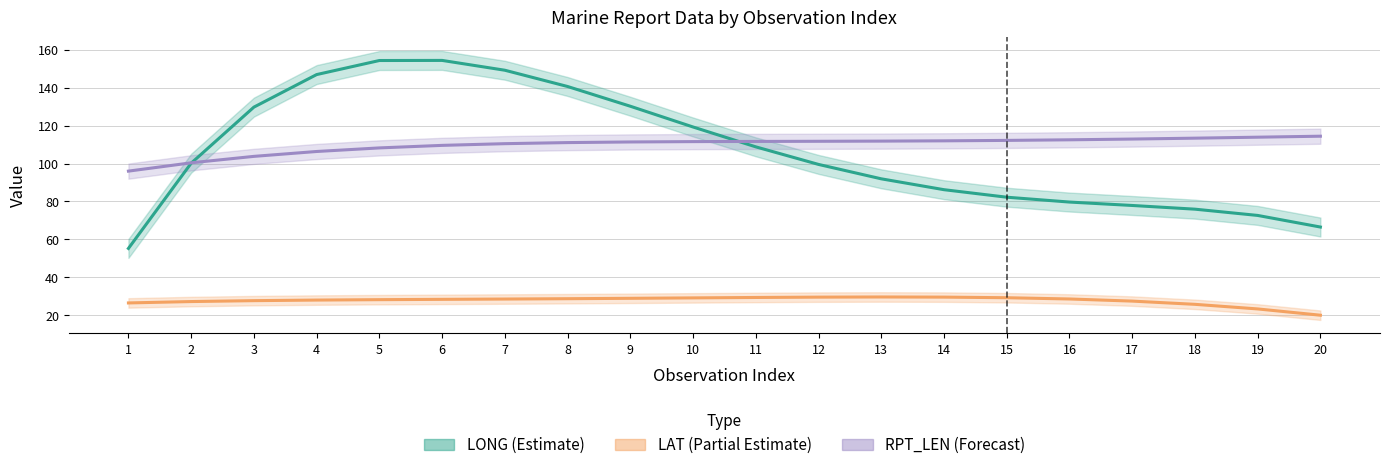

What is the difference between the LONG (Estimate) values at 12 and 1?

44.3